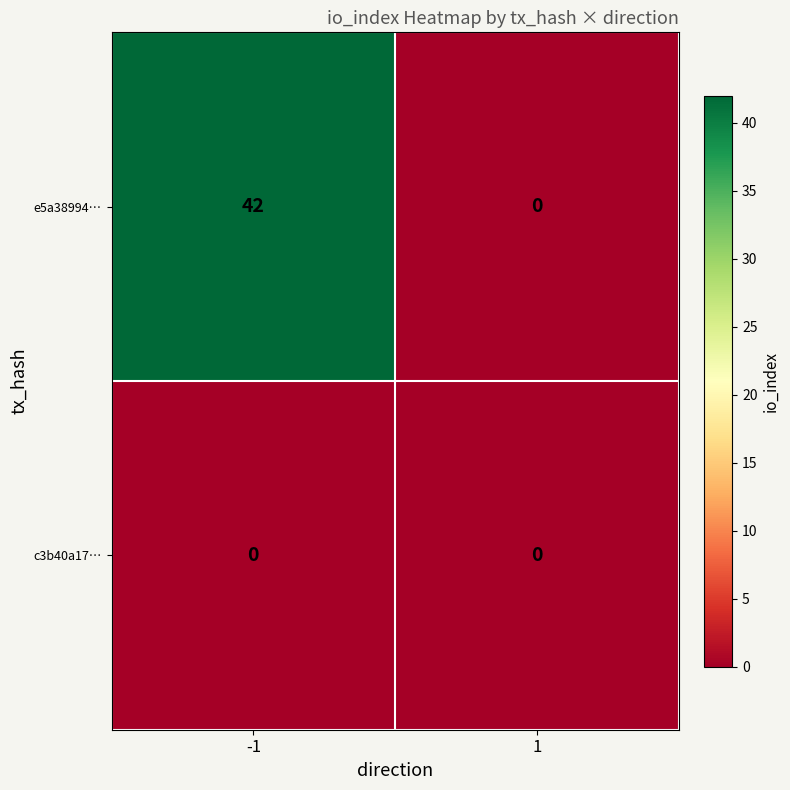

What is the total value across all series at -1?

42